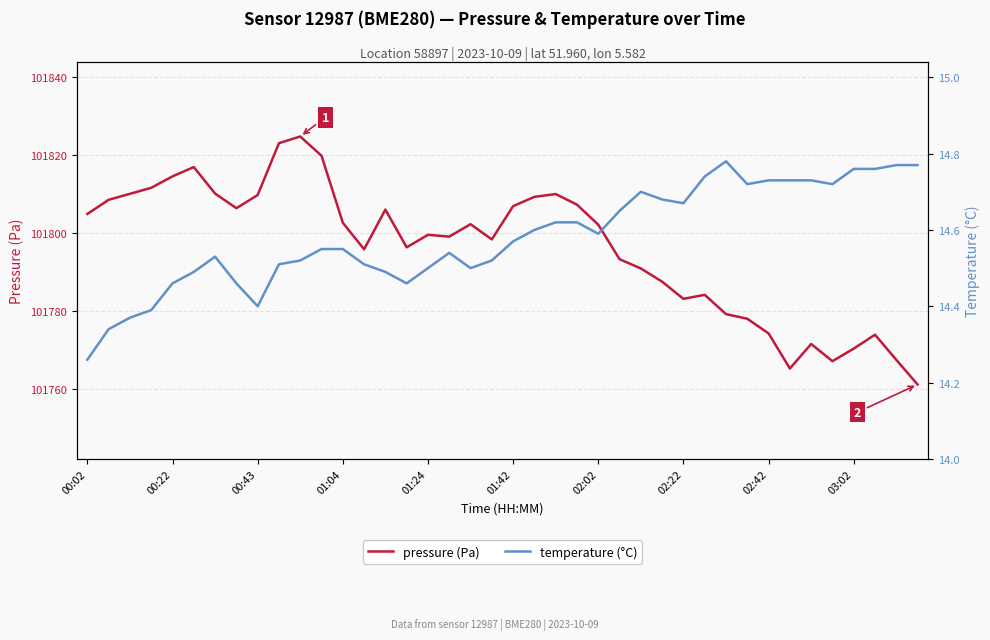

What is the spread (max minus min) of values at 21?

101794.7